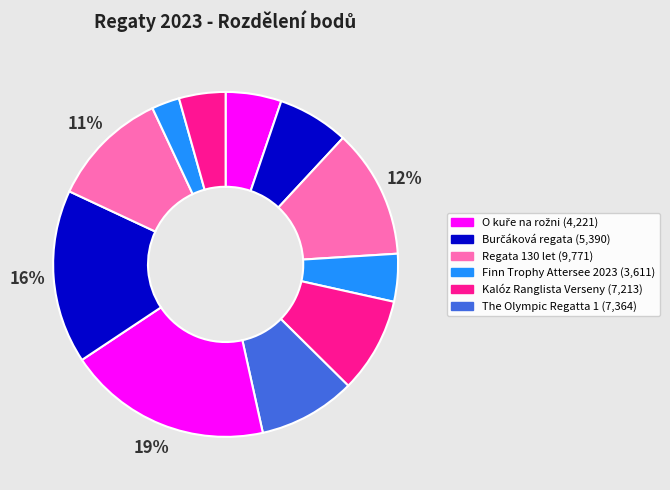

How many segments does this pie chart have?

11